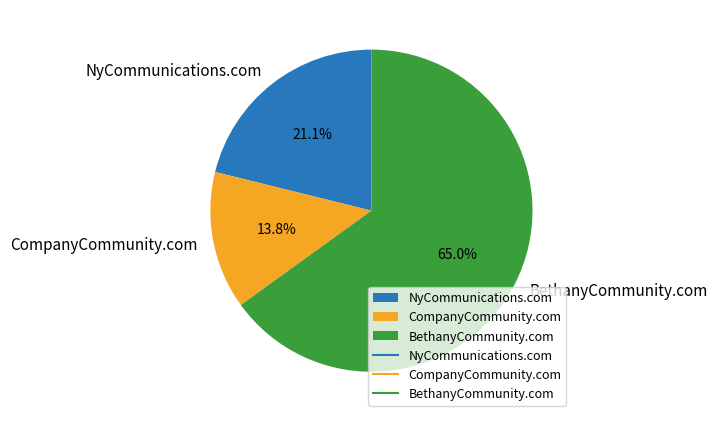

What is the ratio of the value at BethanyCommunity.com to the value at NyCommunications.com?

3.1